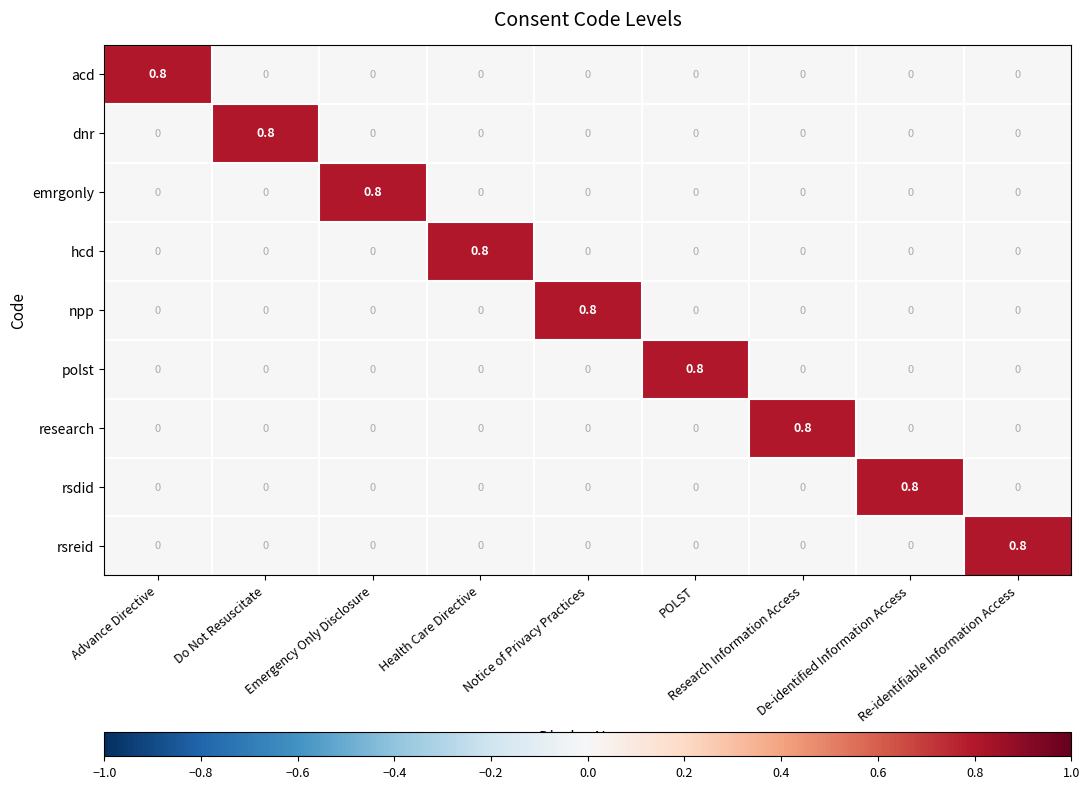

Count the hcd values in the range 0 to 1.

9